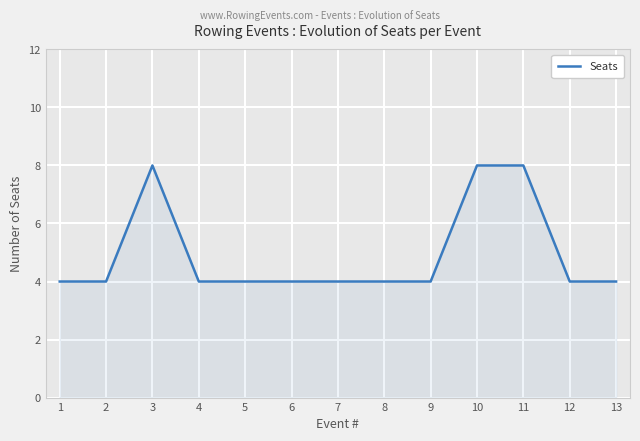

Reading left to right, what are all the values shown in this chart?

1=4	2=4	3=8	4=4	5=4	6=4	7=4	8=4	9=4	10=8	11=8	12=4	13=4